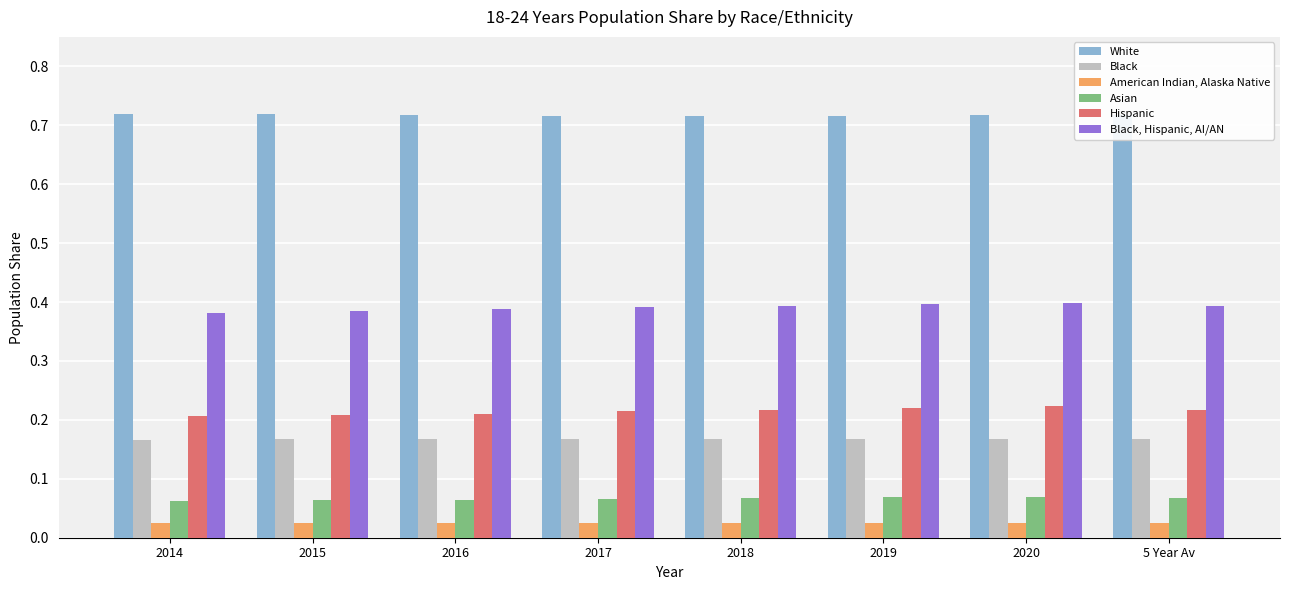

At how many categories does at least one series exceed 0?

8